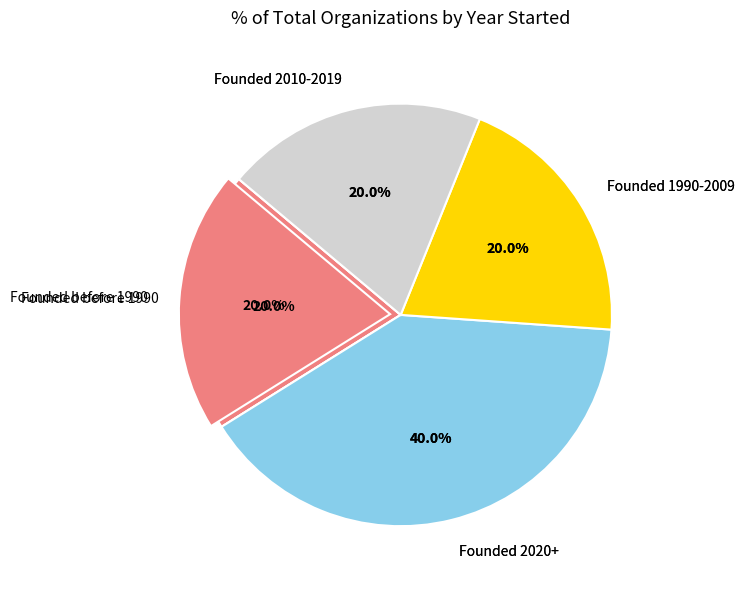

What is the largest slice in the pie chart?

Nebraska SMART